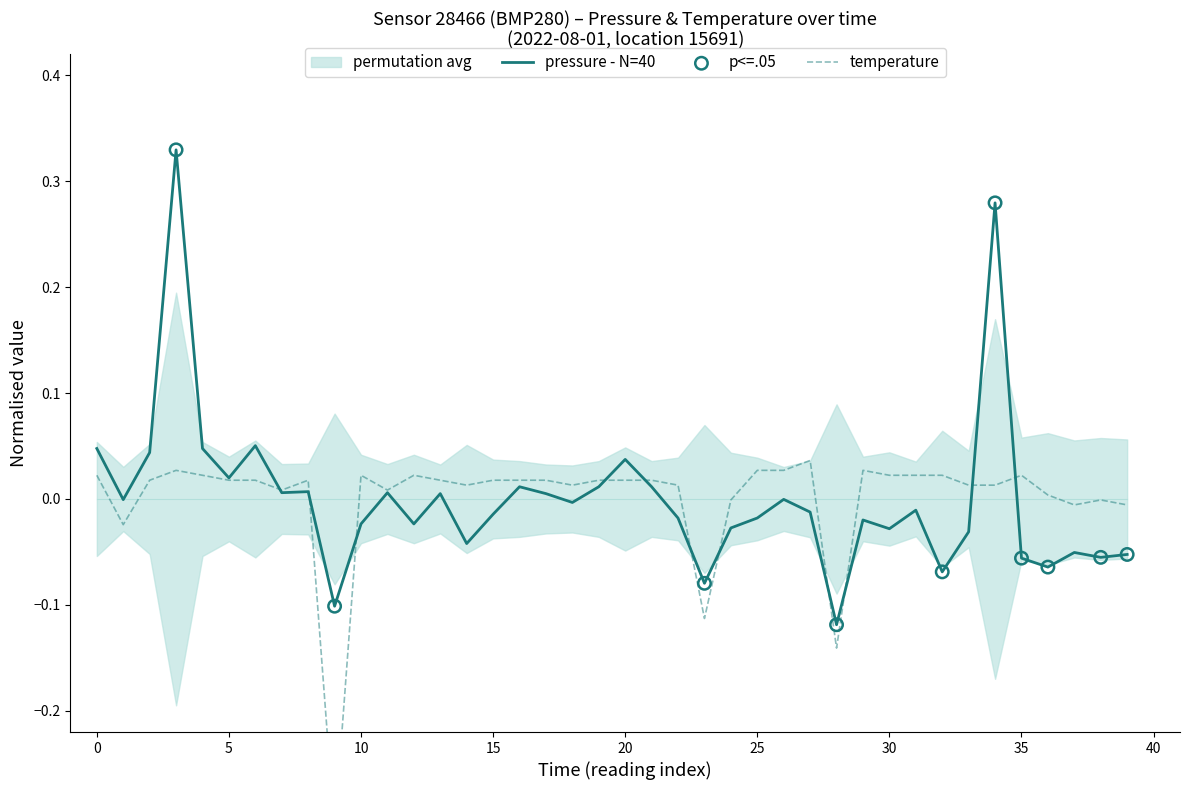

At how many categories does at least one series exceed 0?

32